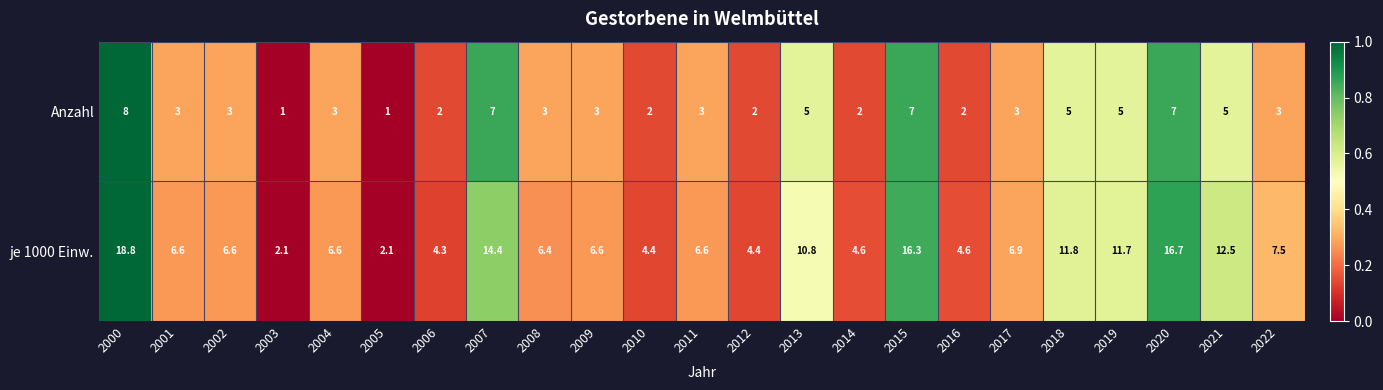

List the series in order of their overall mean, highest first.

je 1000 Einw., Anzahl